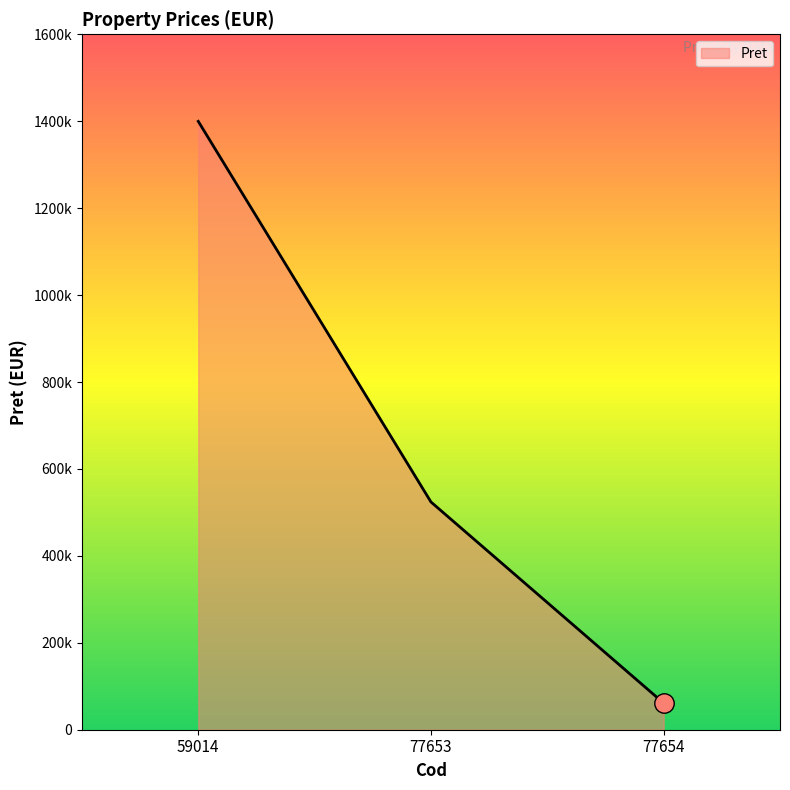

Rank the categories by value from lowest to highest.

77654, 77653, 59014